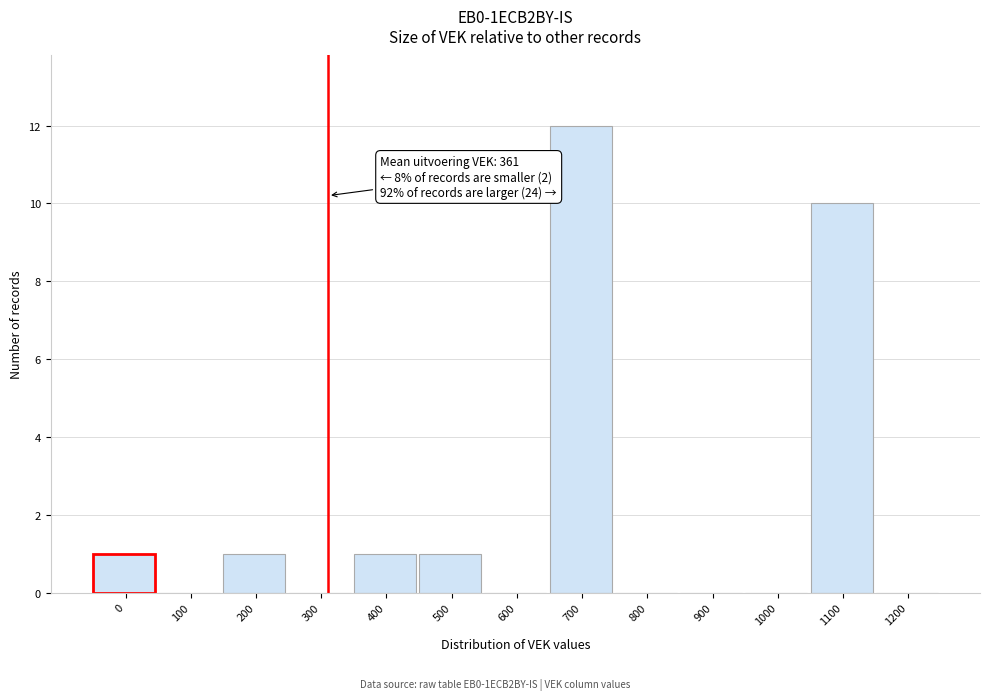

Reading left to right, what are all the values shown in this chart?

0=1	100=0	200=1	300=0	400=1	500=1	600=0	700=12	800=0	900=0	1000=0	1100=10	1200=0